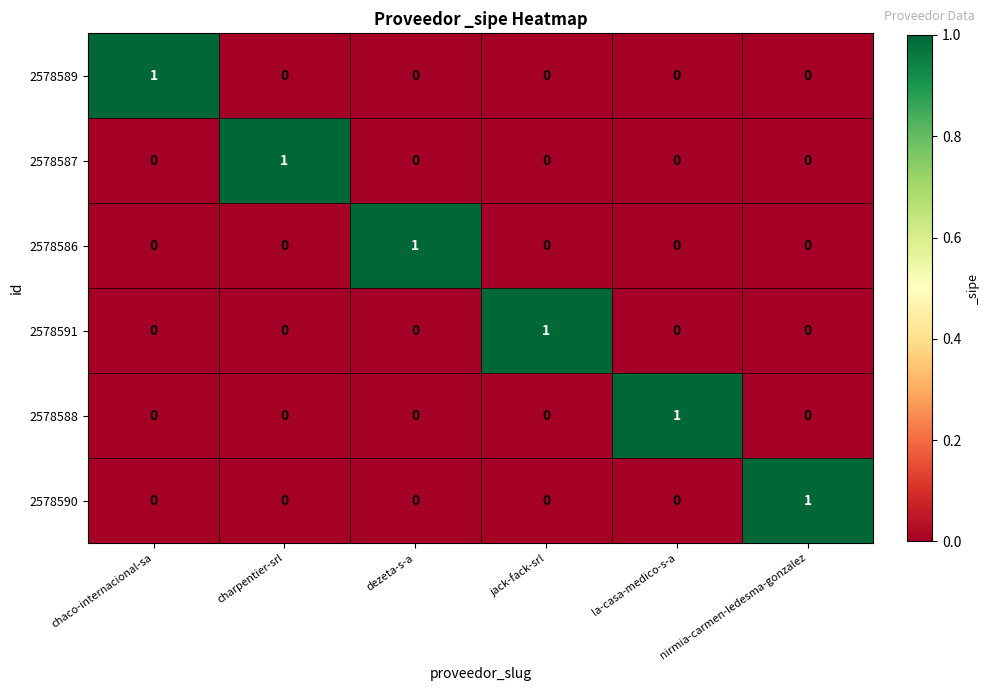

What is the spread (max minus min) of values at dezeta-s-a?

1